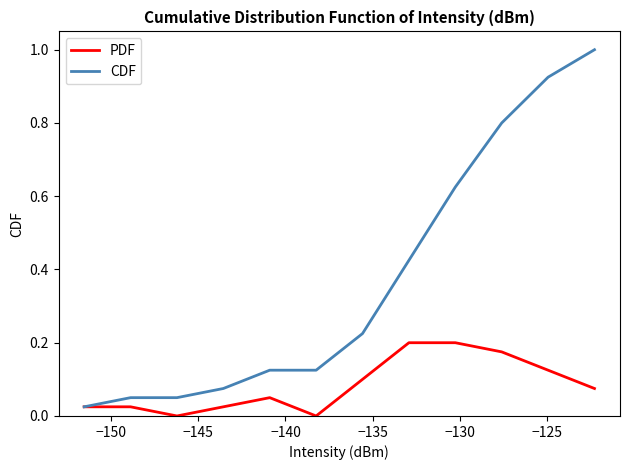

Which series has the widest spread of values?

CDF